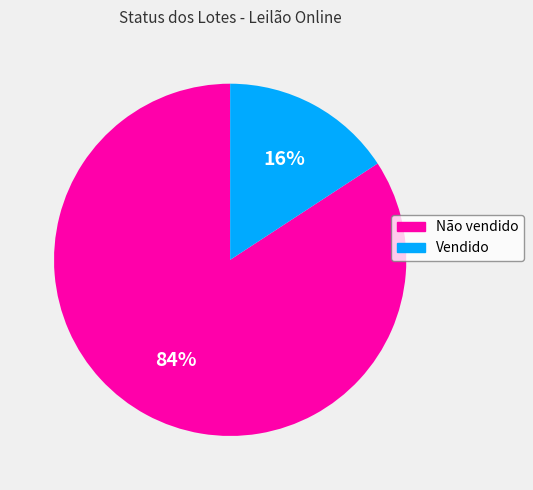

To the nearest percent, what portion does Não vendido represent?

84%